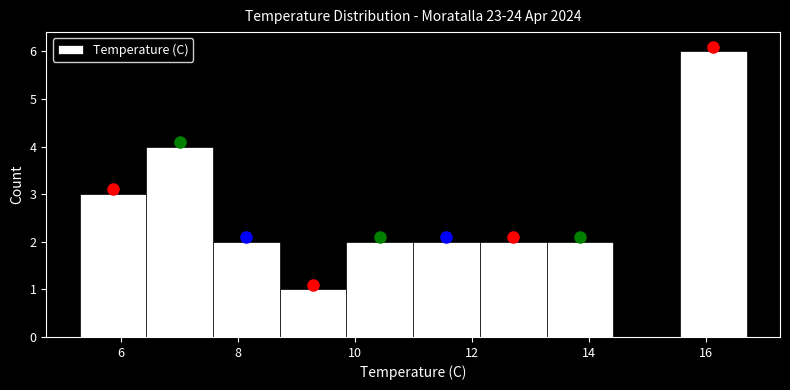

What is the height of the bar covering 7.58 to 8.72 on the x-axis? Neither the bar edges nor the heights are printed on the chart, so give them approximately, as read against the axes.

2